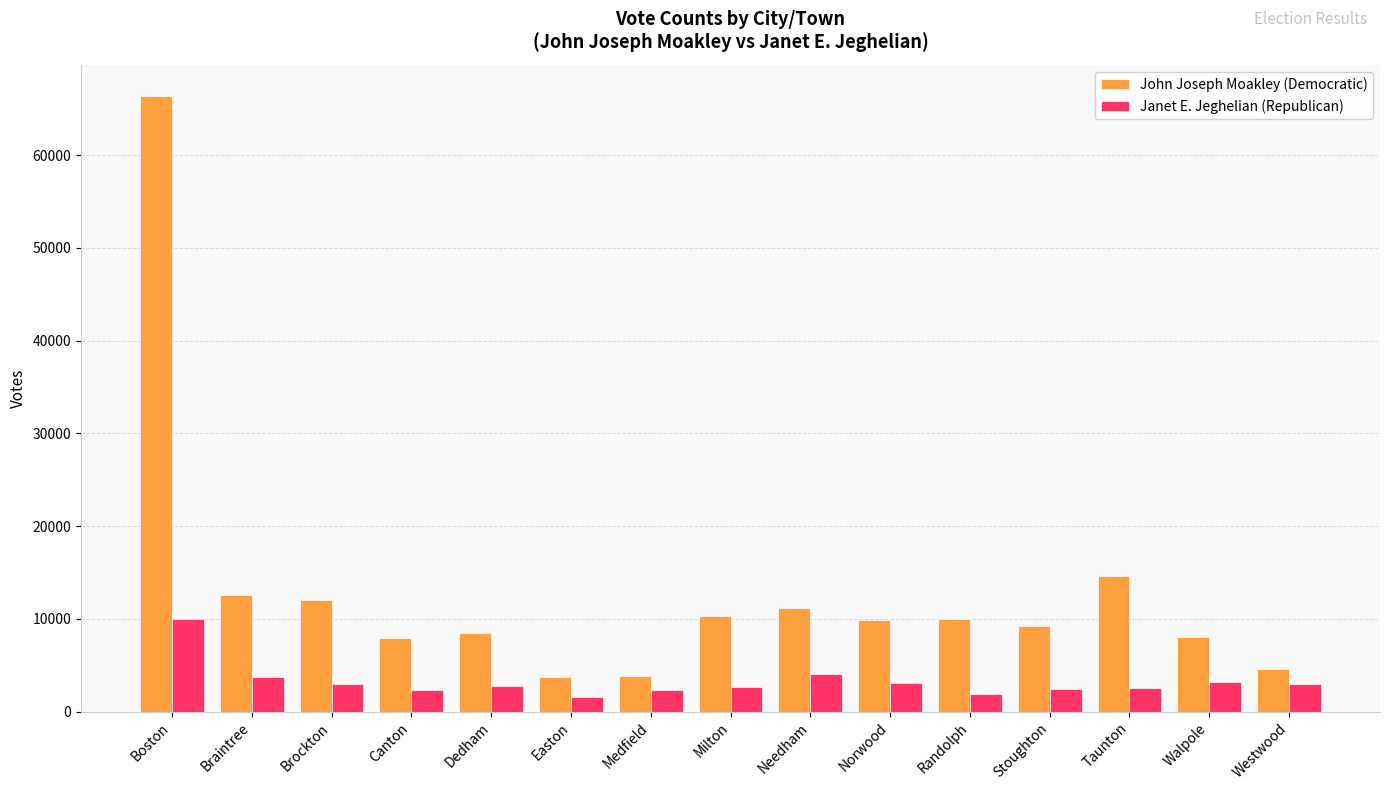

At how many categories does at least one series exceed 52539?

1